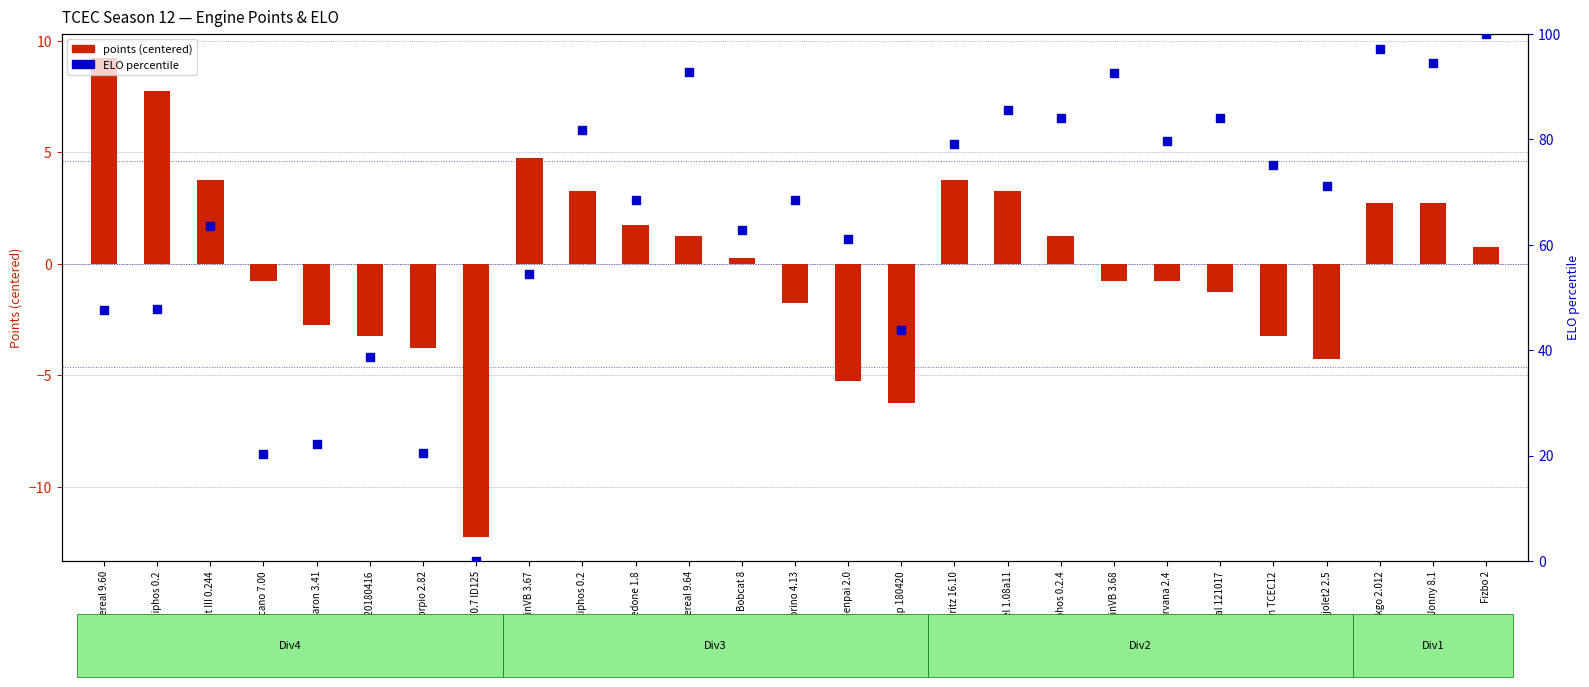

At which category is the sum across all series the highest?

Fizbo 2